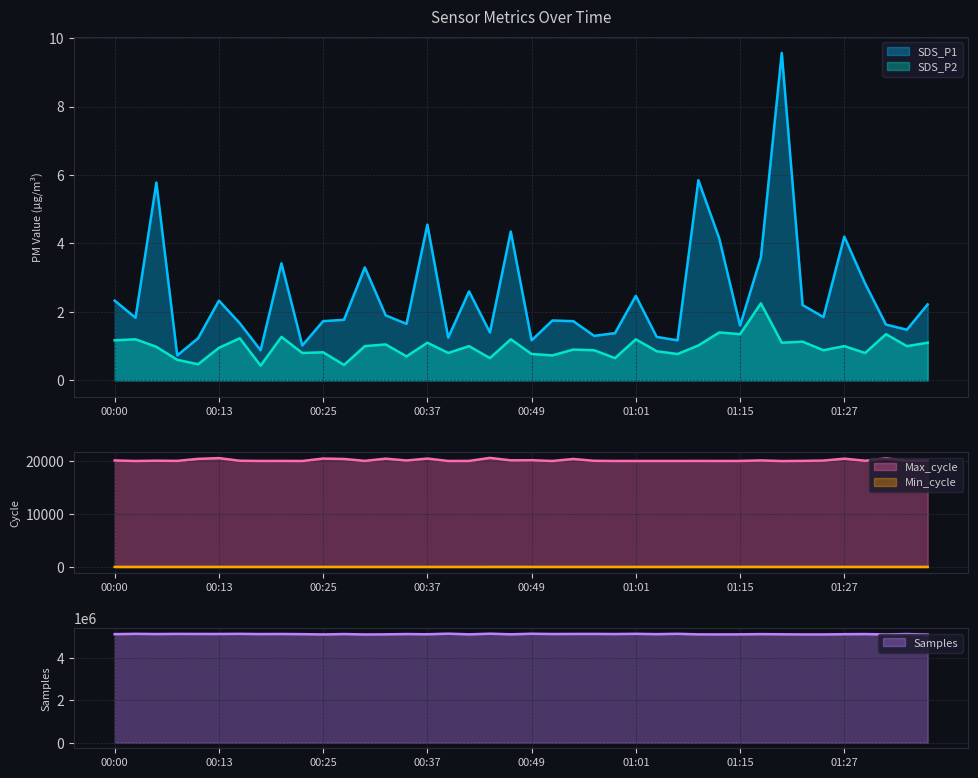

What is the lowest value of the Max_cycle series?

20012